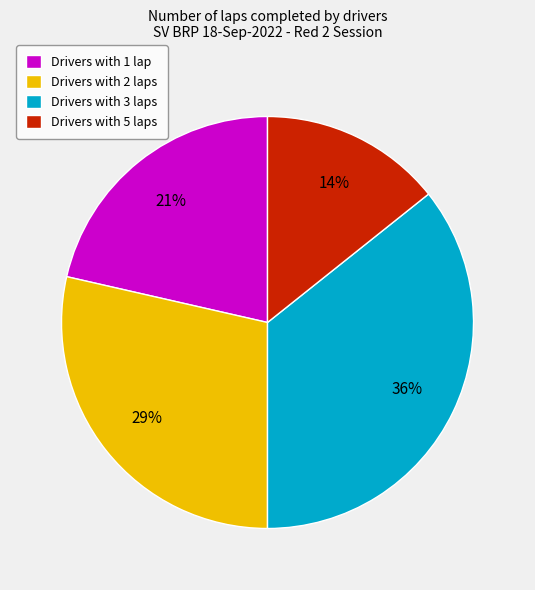

Does any single category account for the majority?

No